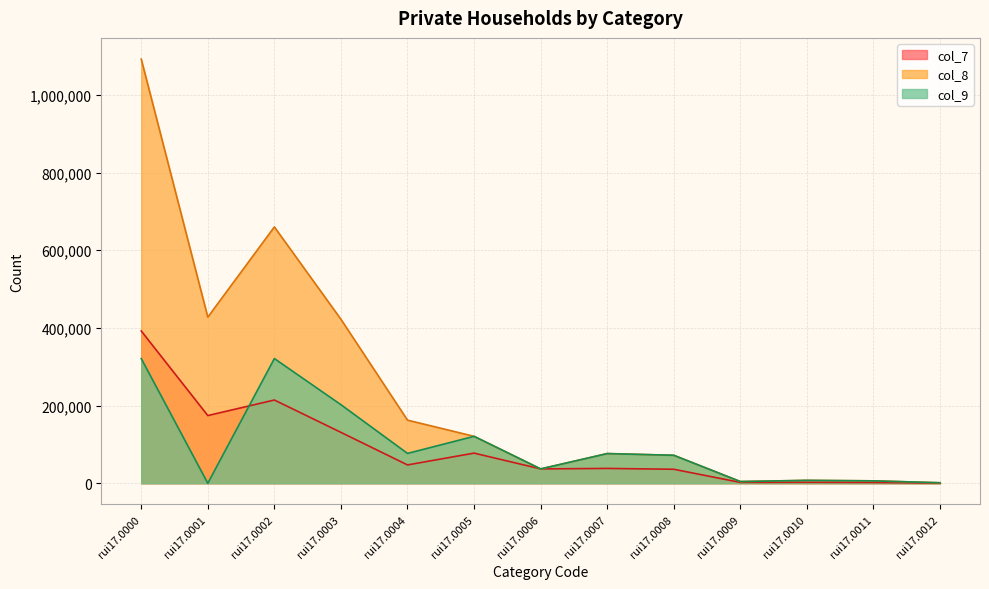

What is the difference between the maximum and minimum values in the col_9 series?

321141